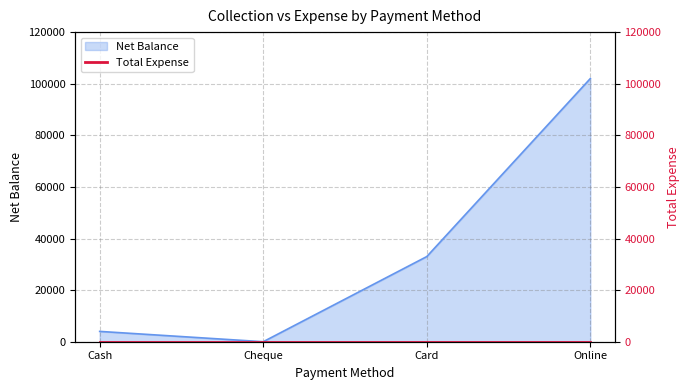

Which label corresponds to the largest value in the chart?

Online